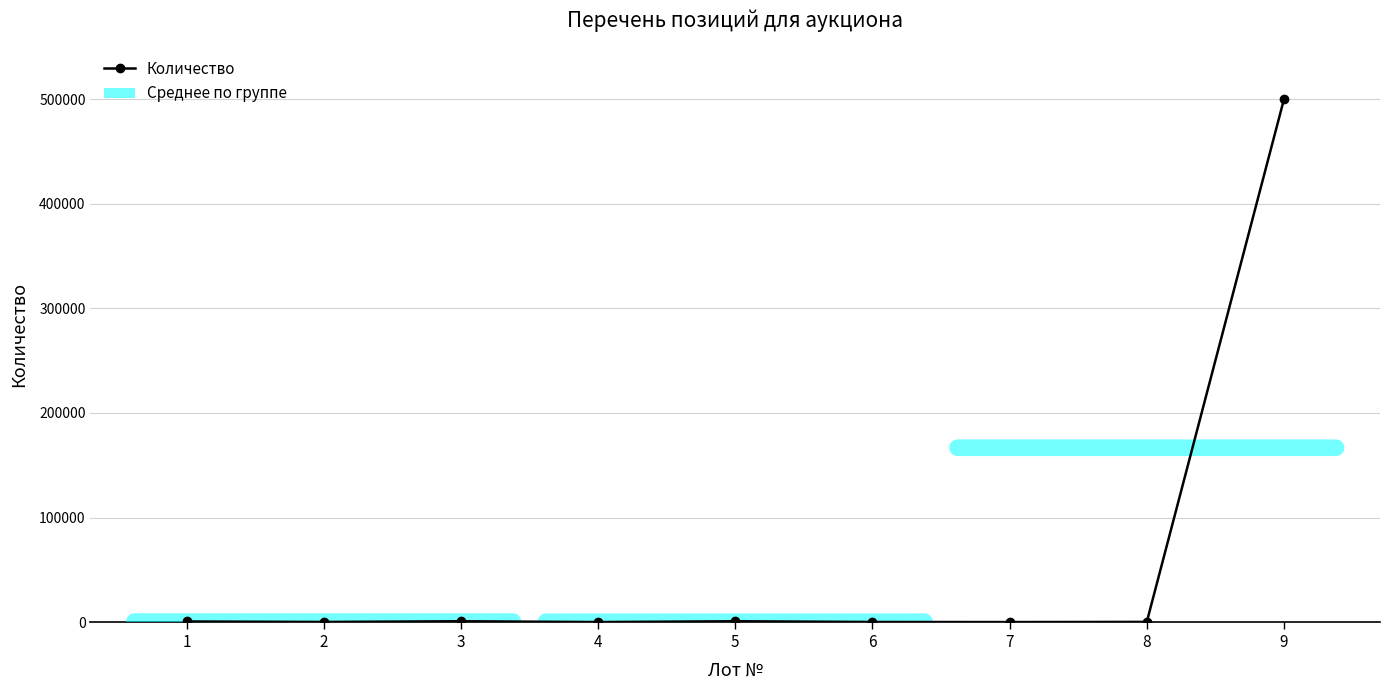

Does the chart have visible grid lines?

Yes